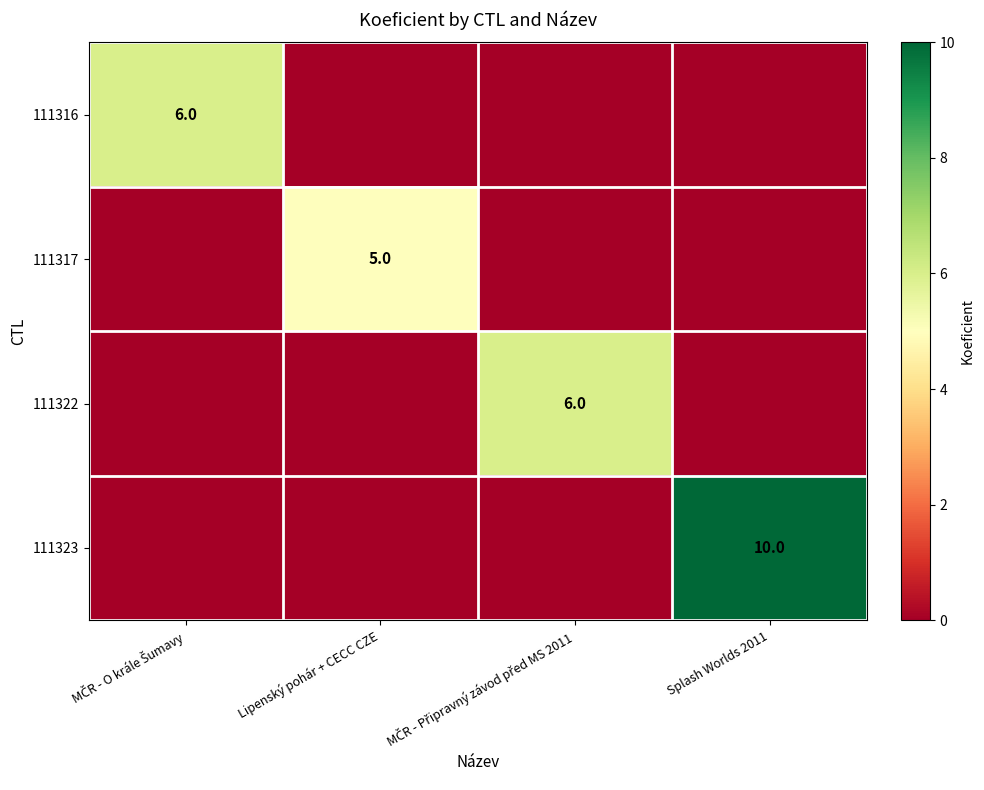

True or false: 111317 has a value of 5 at Lipenský pohár + CECC CZE.

True